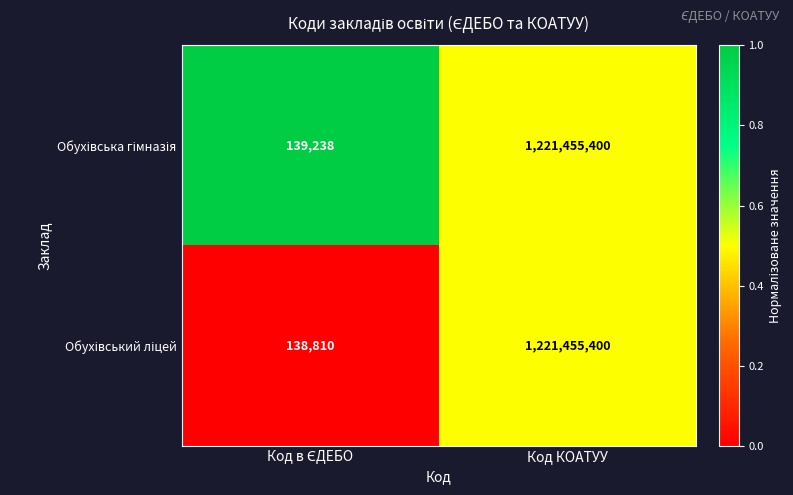

What is the maximum value shown in the chart?

1221455400